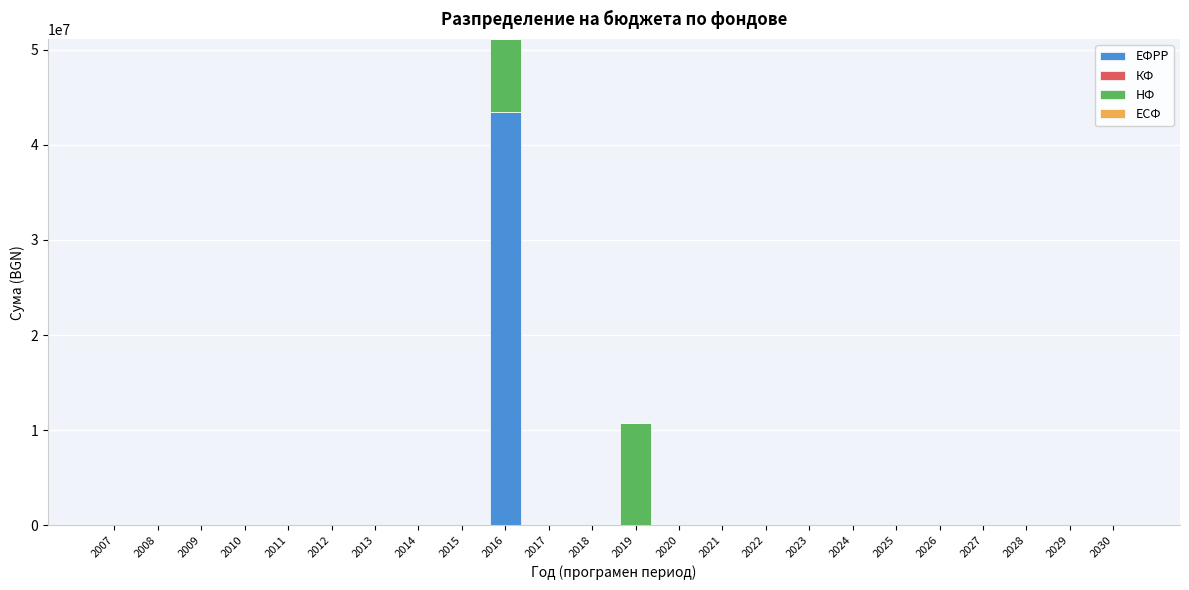

The value of ЕФРР at 2008 is 0.0. True or false?

True